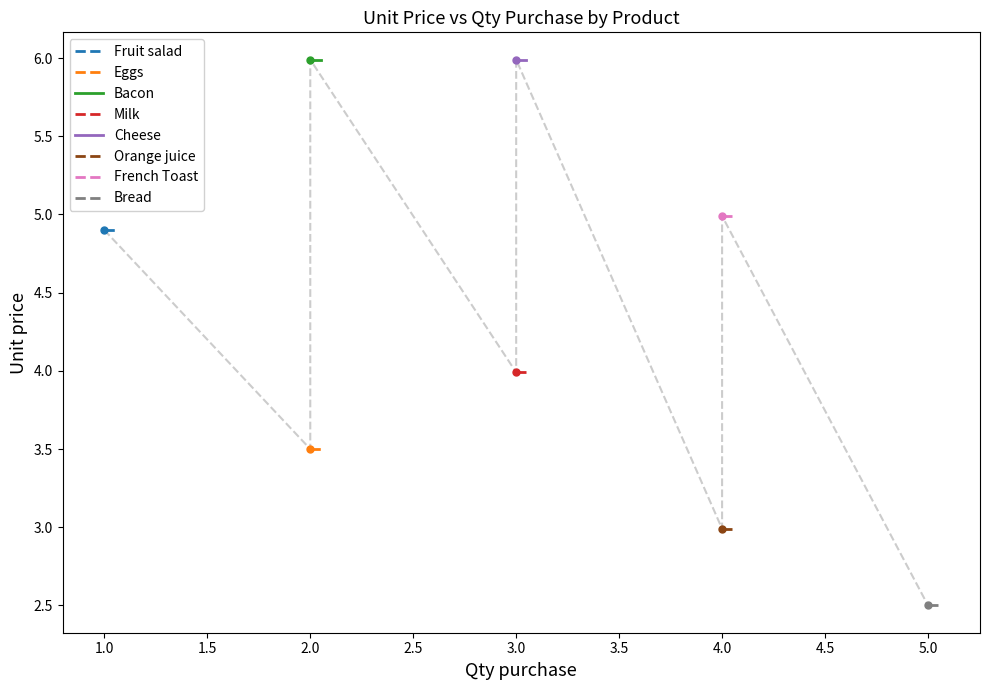

Which has a higher value, Cheese or Bacon?

Cheese